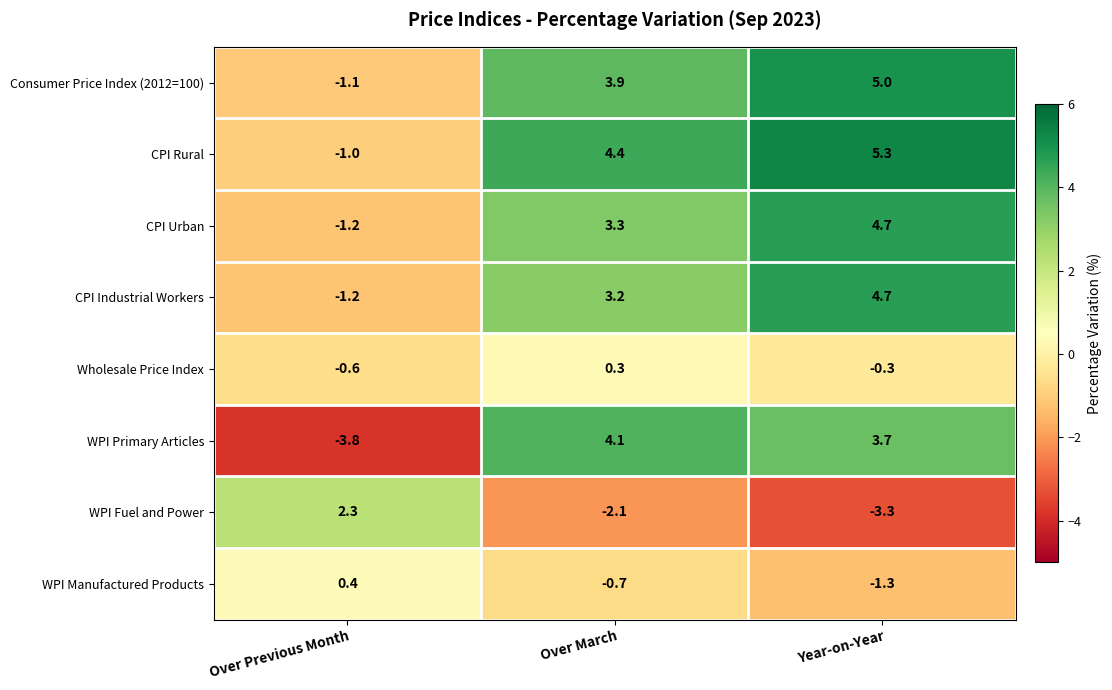

At Over March, list the series in order from smallest to largest.

WPI Fuel and Power, WPI Manufactured Products, Wholesale Price Index, CPI Industrial Workers, CPI Urban, Consumer Price Index (2012=100), WPI Primary Articles, CPI Rural